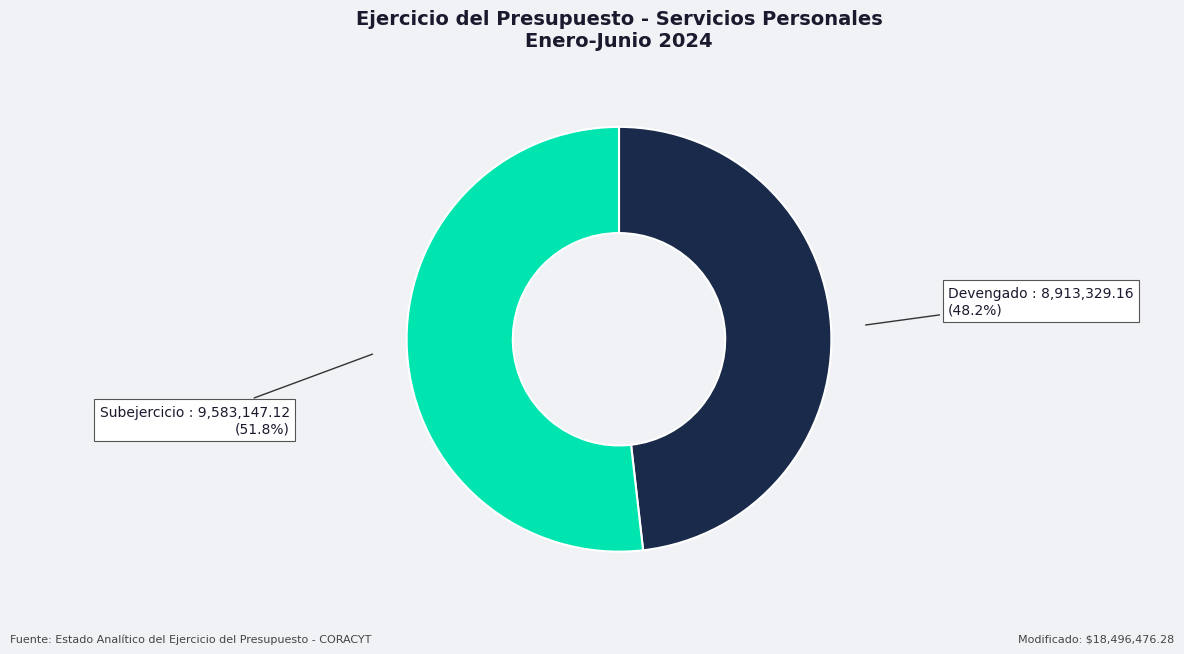

Rank the categories by value from lowest to highest.

Devengado, Subejercicio